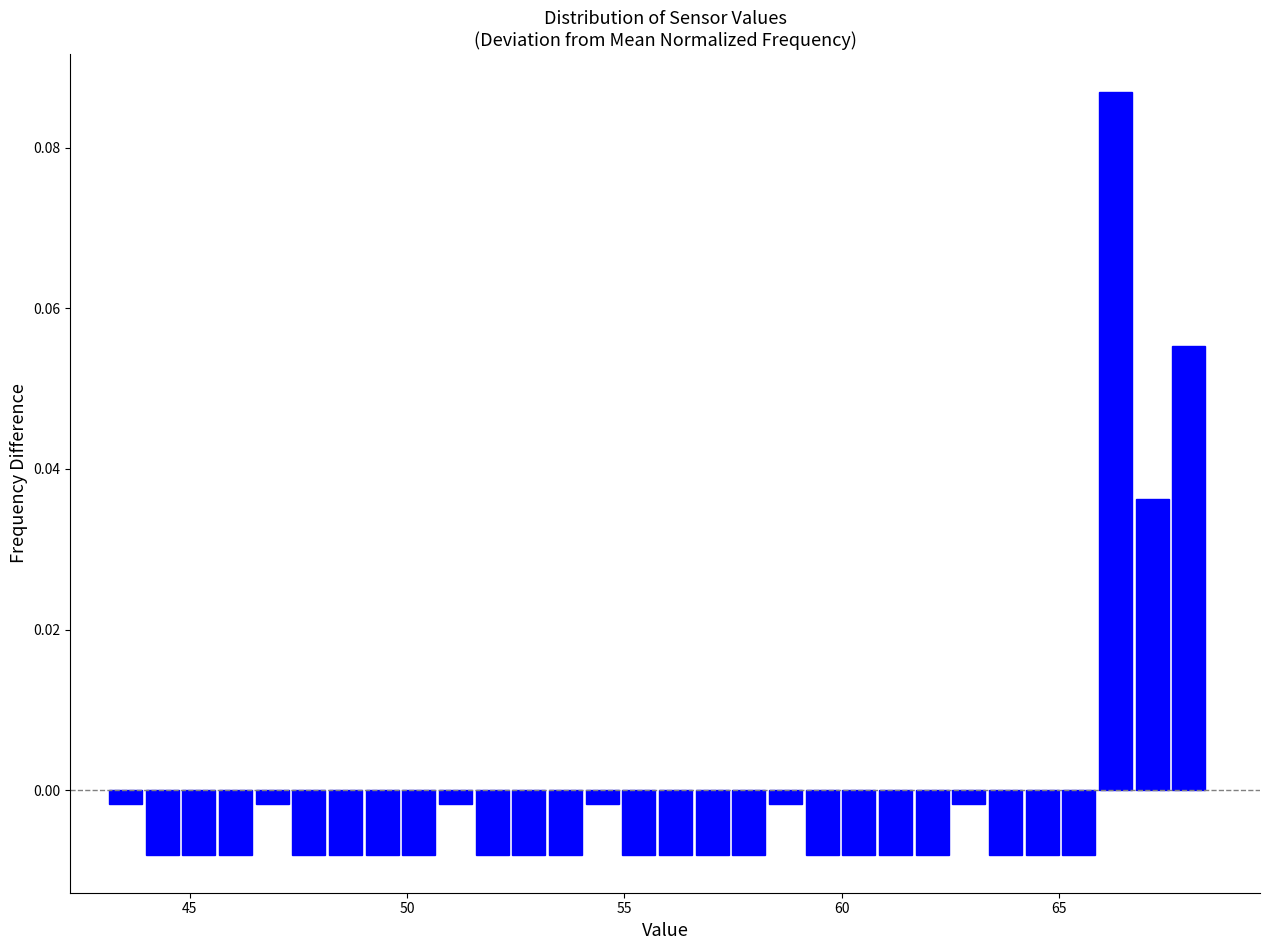

Around what value on the x-axis is the tallest bar? Give the approximate position of its centre, as read against the axis.

66.5